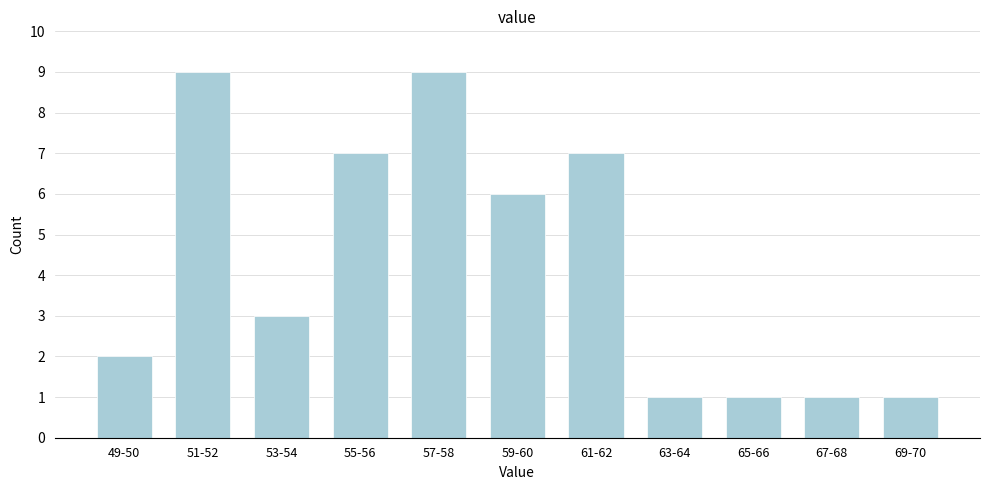

Reading left to right, transcribe all the data shown in this chart.

2	9	3	7	9	6	7	1	1	1	1